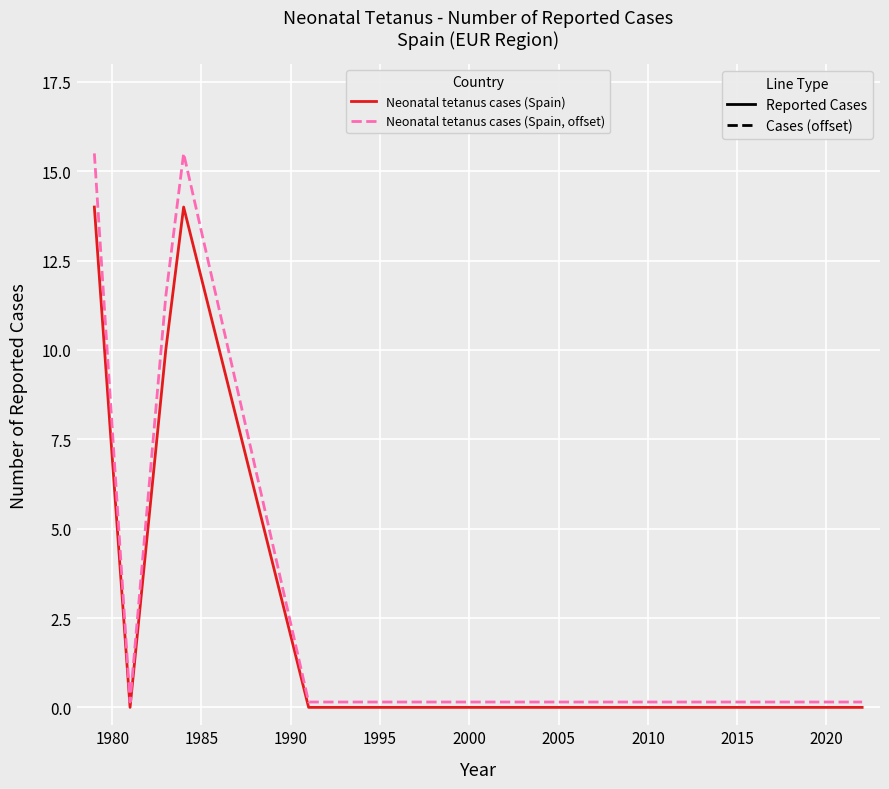

How many lines are shown in the chart?

2